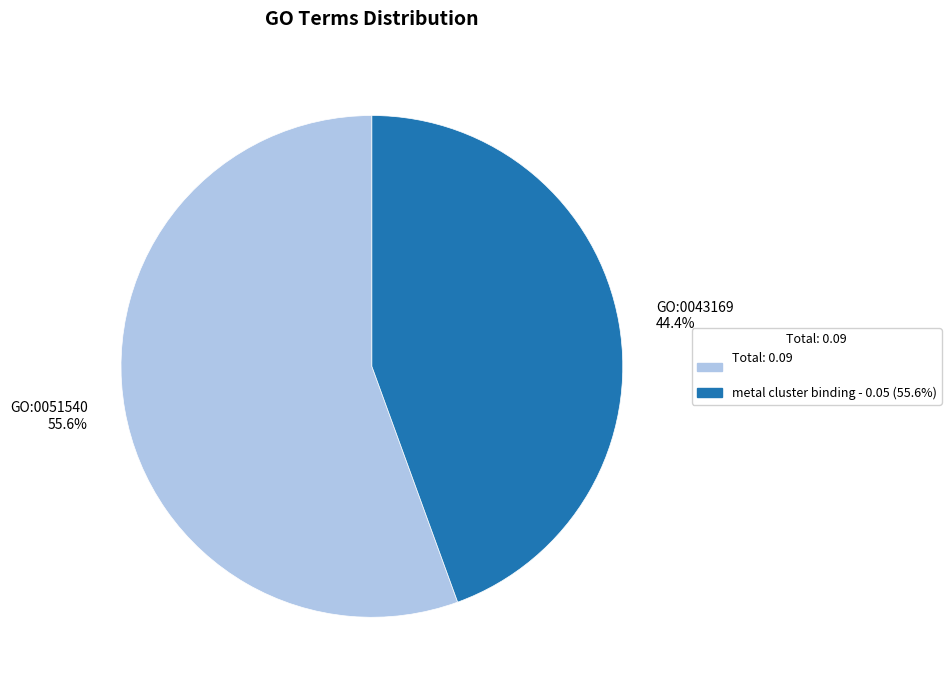

Which slice is the smallest?

GO:0043169